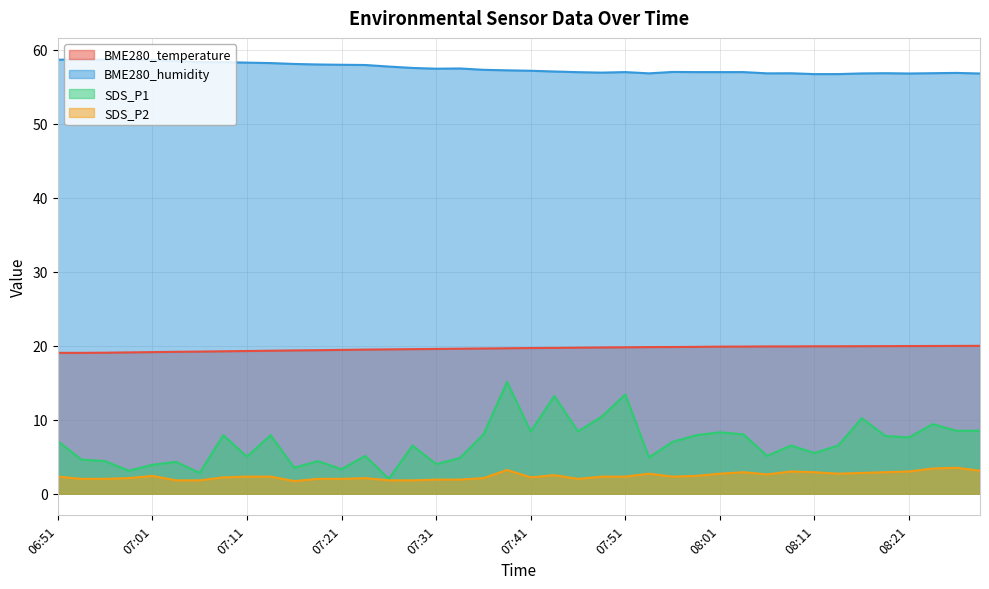

True or false: SDS_P2 has a value of 3.5 at 08:26.

True